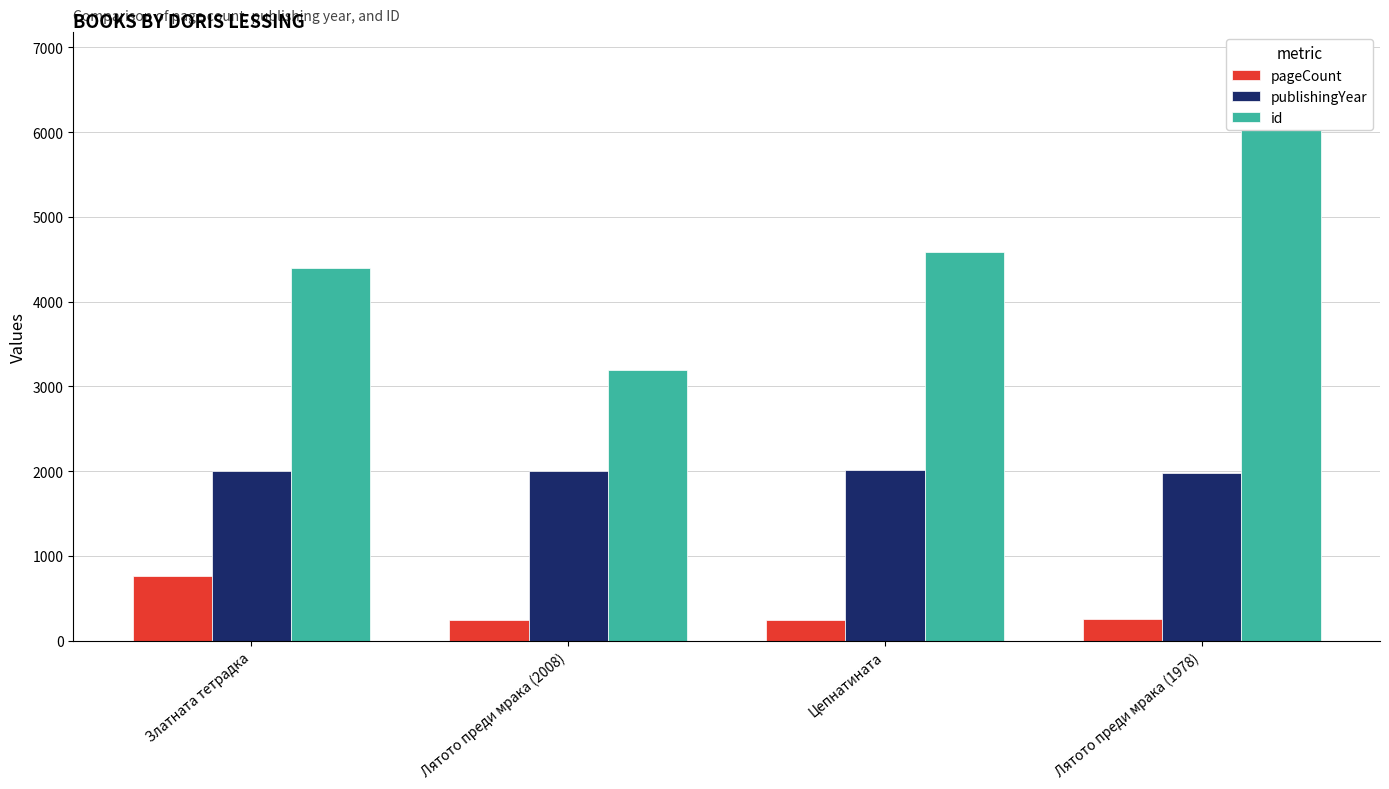

At which label does publishingYear reach its peak?

Цепнатината